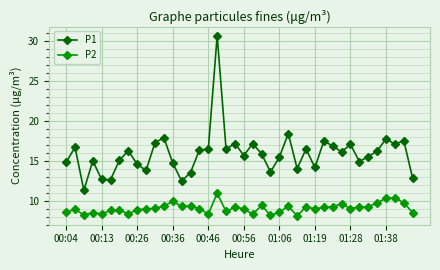

What is the greatest value displayed?

30.6